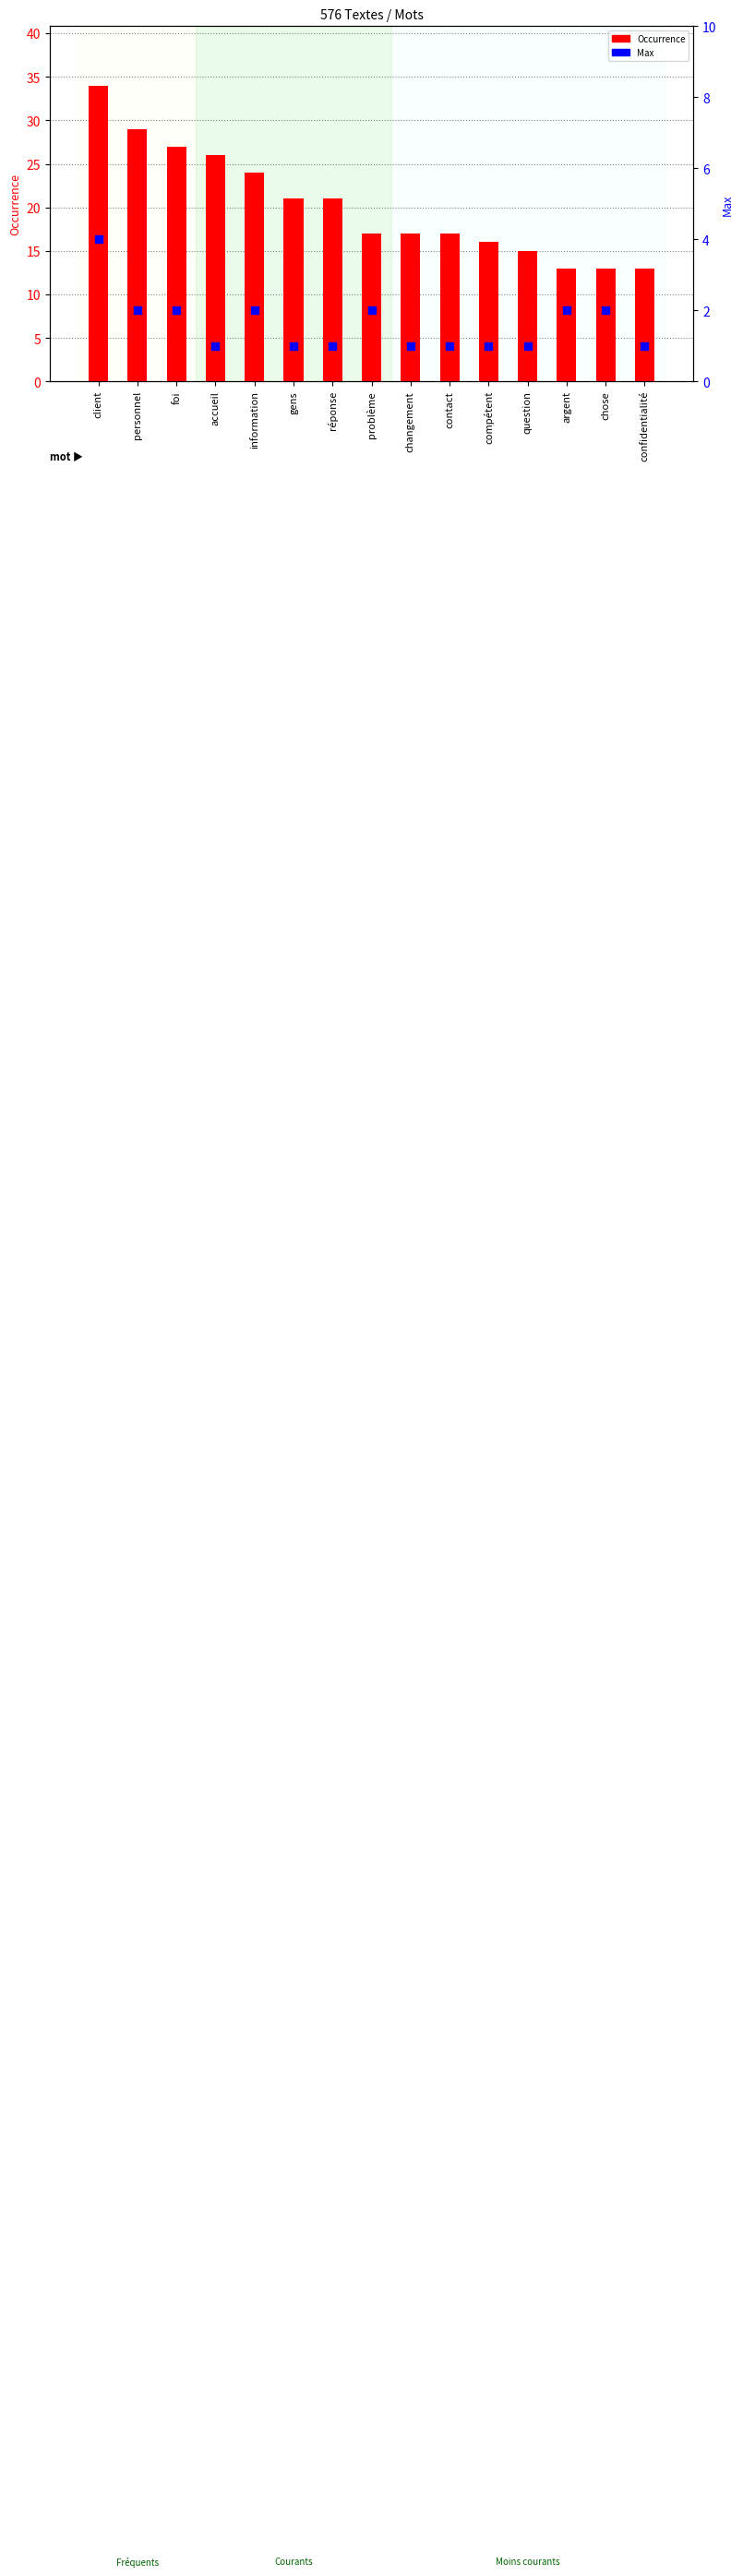

Which series has the largest total across all categories?

Occurrence